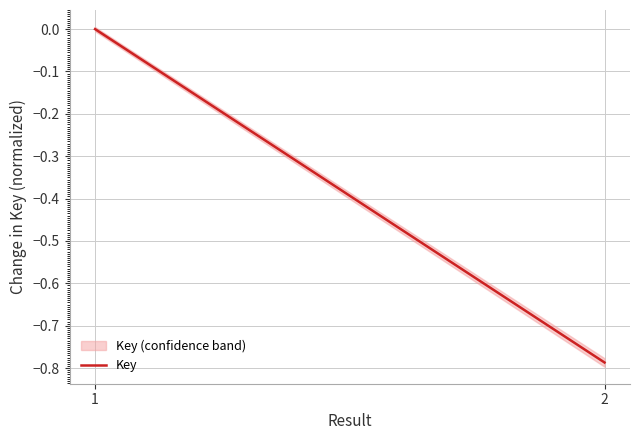

Reading right to left, list all the values displayed in this chart.

2=-0.8	1=0.0